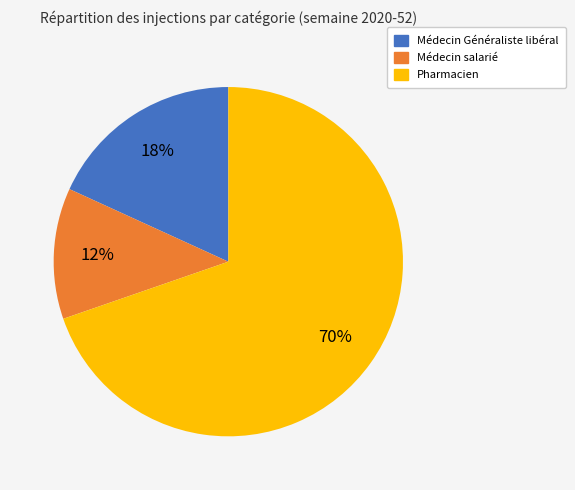

The Médecin Généraliste libéral slice represents 5% of the pie. True or false?

False